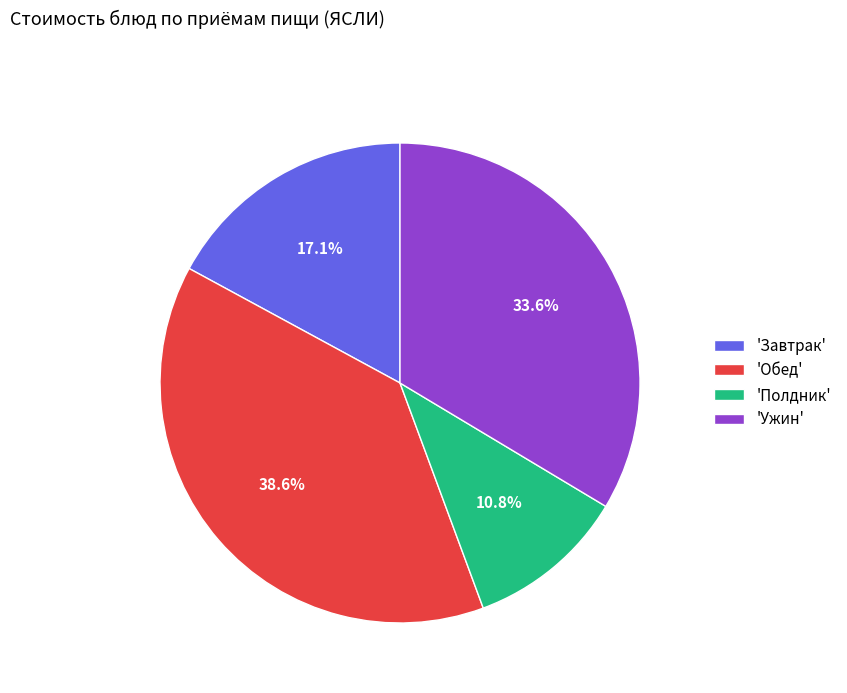

Which slice is the smallest?

'Полдник'